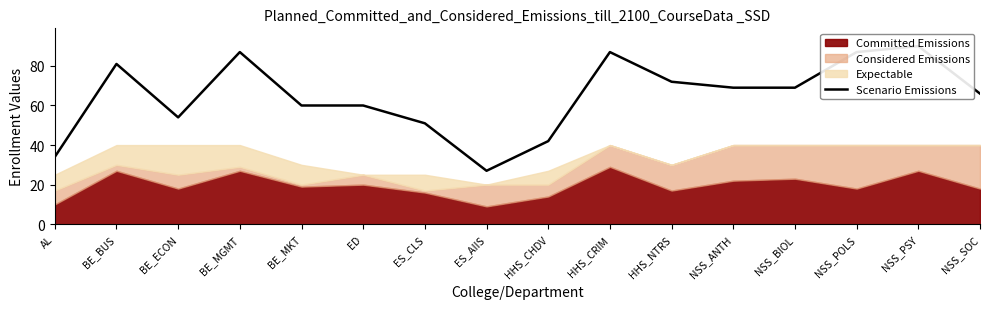

List the labels in order of value, largest first.

NSS_PSY, BE_MGMT, HHS_CRIM, NSS_POLS, BE_BUS, HHS_NTRS, NSS_ANTH, NSS_BIOL, NSS_SOC, BE_MKT, ED, BE_ECON, ES_CLS, HHS_CHDV, AL, ES_AIIS